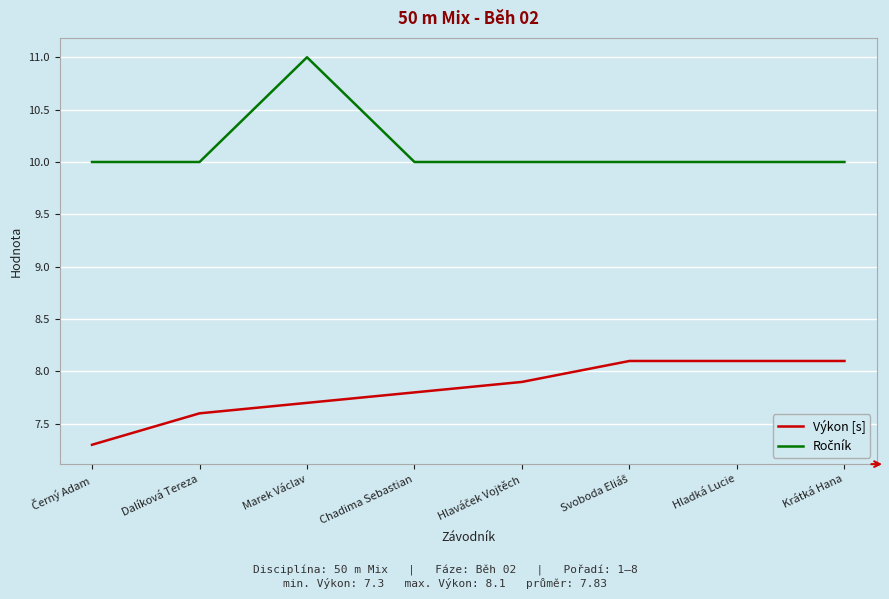

What is the total value across all series at Hladká Lucie?

18.1